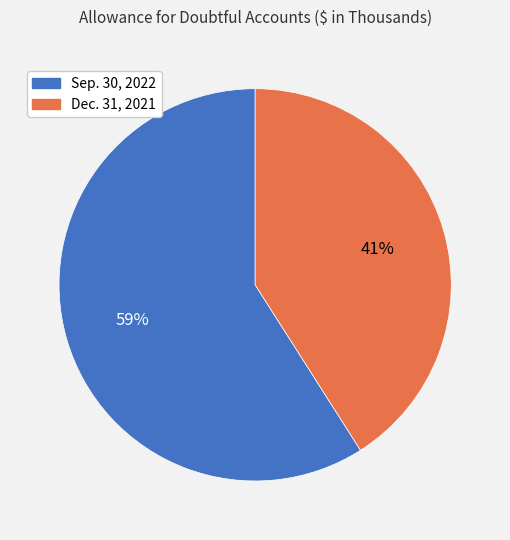

The Sep. 30, 2022 slice represents 68% of the pie. True or false?

False